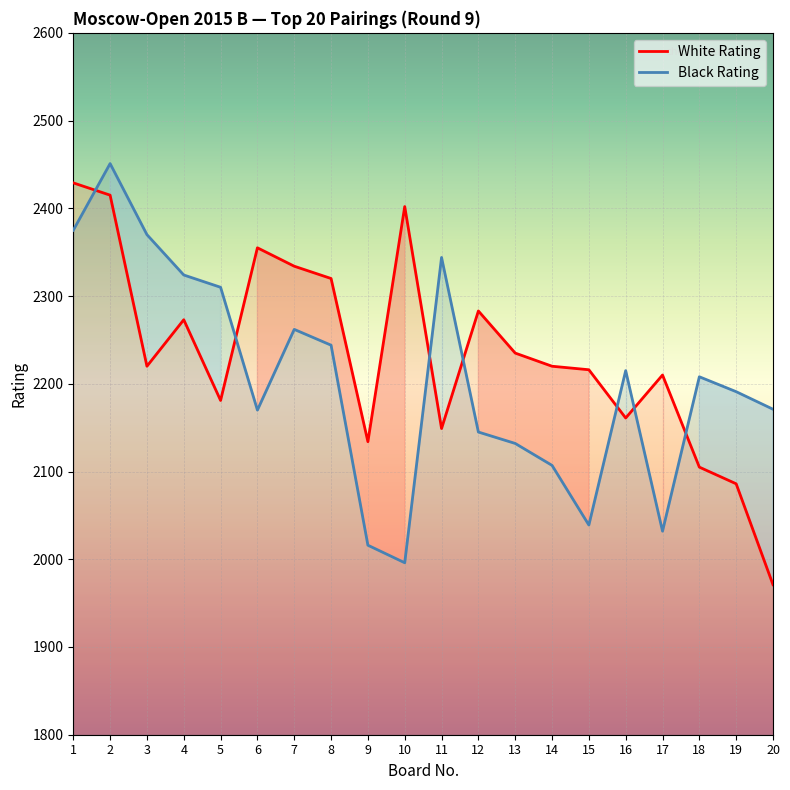

What is the difference between the maximum and minimum values in the White Rating series?

458